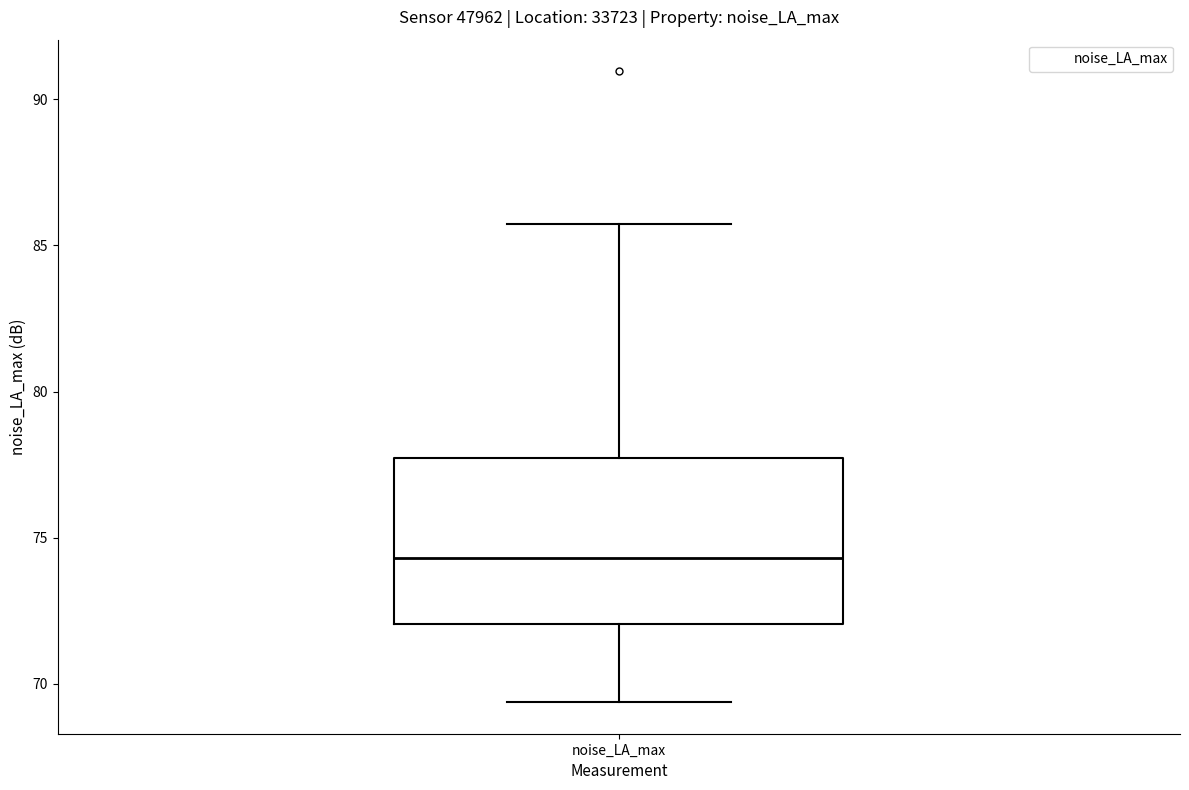

Where does the lower whisker of the box for noise_LA_max end on the y-axis? The values are not printed on the chart, so give them approximately, as read against the axis.

69.5